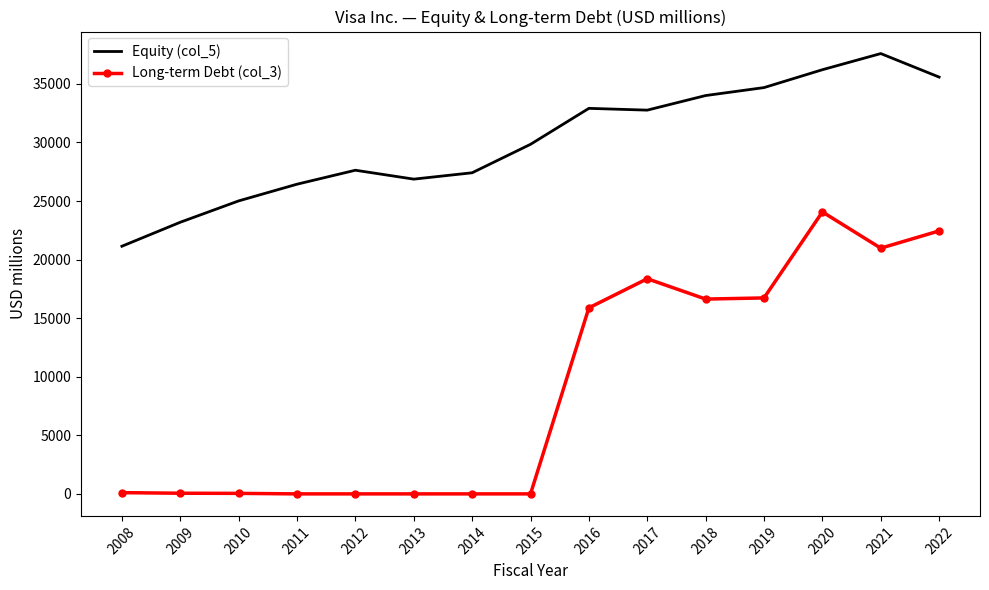

True or false: Long-term Debt (col_3) and Equity (col_5) intersect in this chart.

False